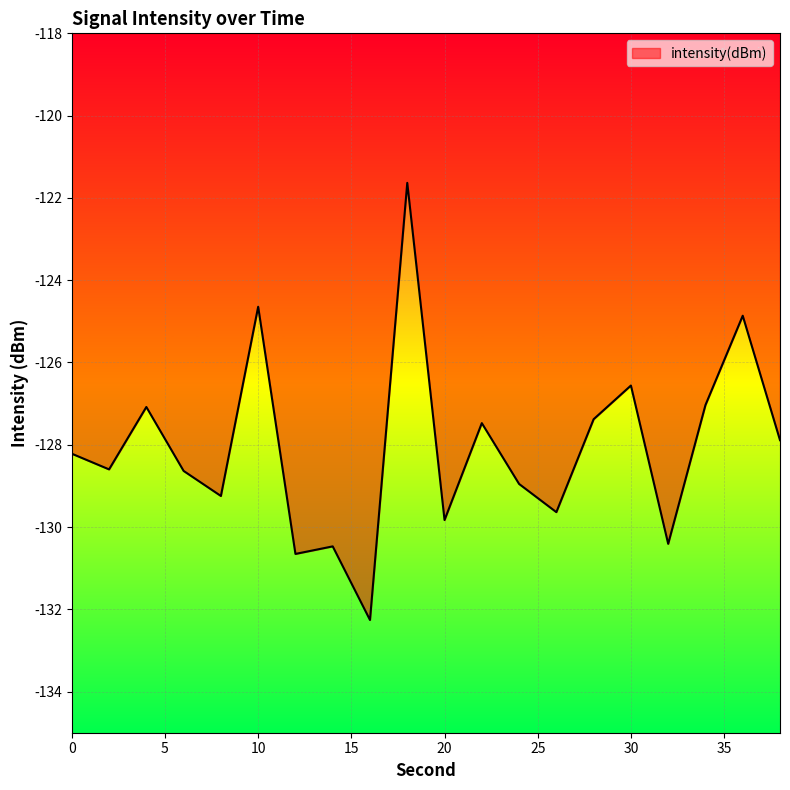

What is the sum of all values?

-2561.5